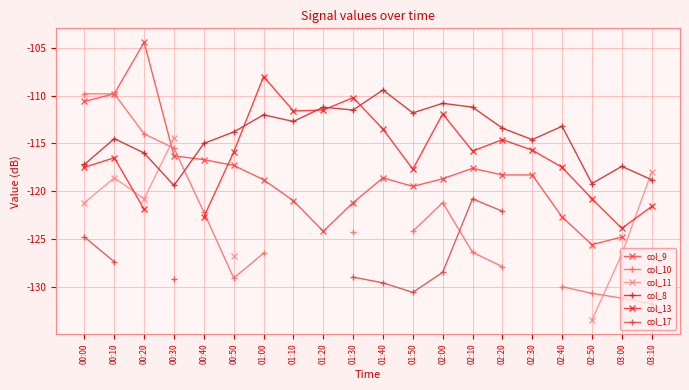

What is the approximate value of col_13 at 02:00?

-111.9